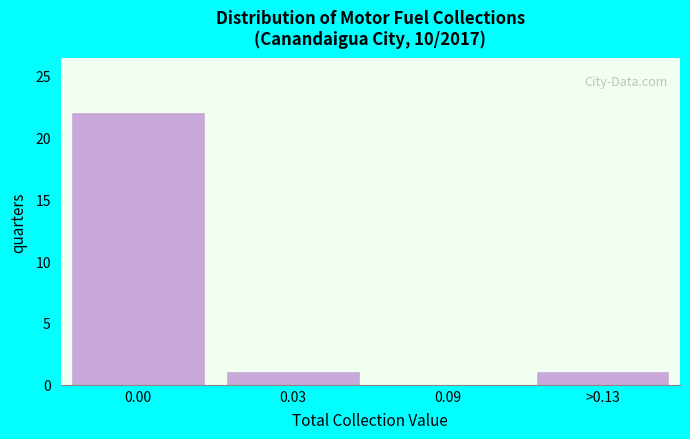

Reading left to right, extract all data points from this chart.

0.00=22	0.03=1	0.09=0	>0.13=1